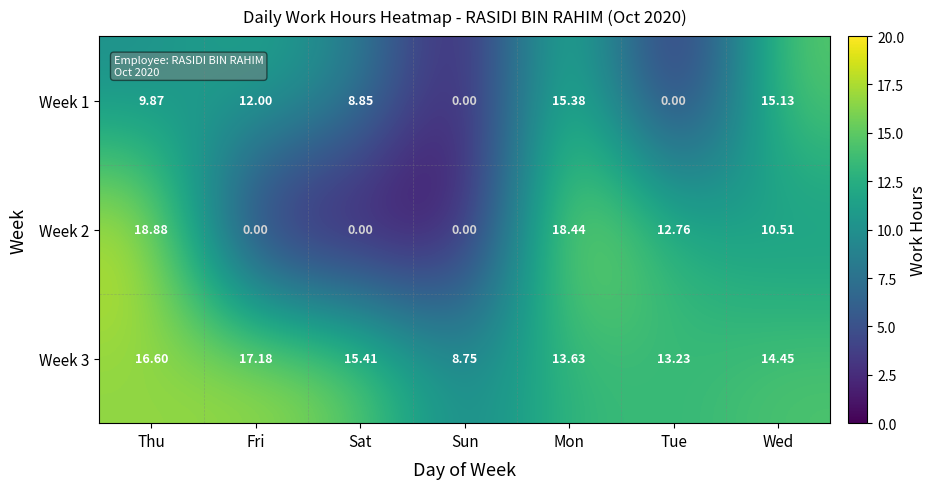

What is the total value across all series at Wed?

40.1